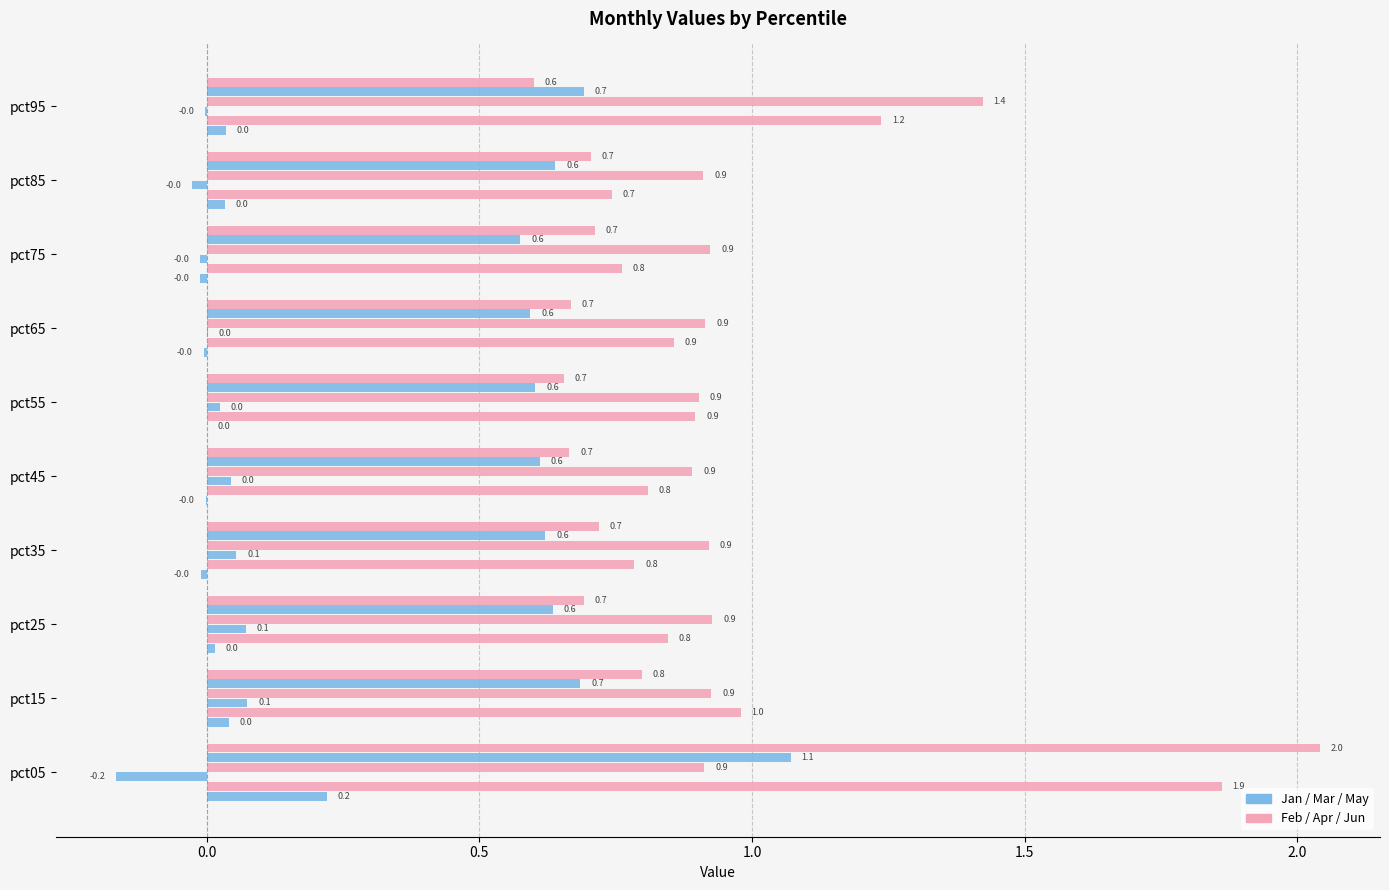

How many distinct data groups are displayed?

6